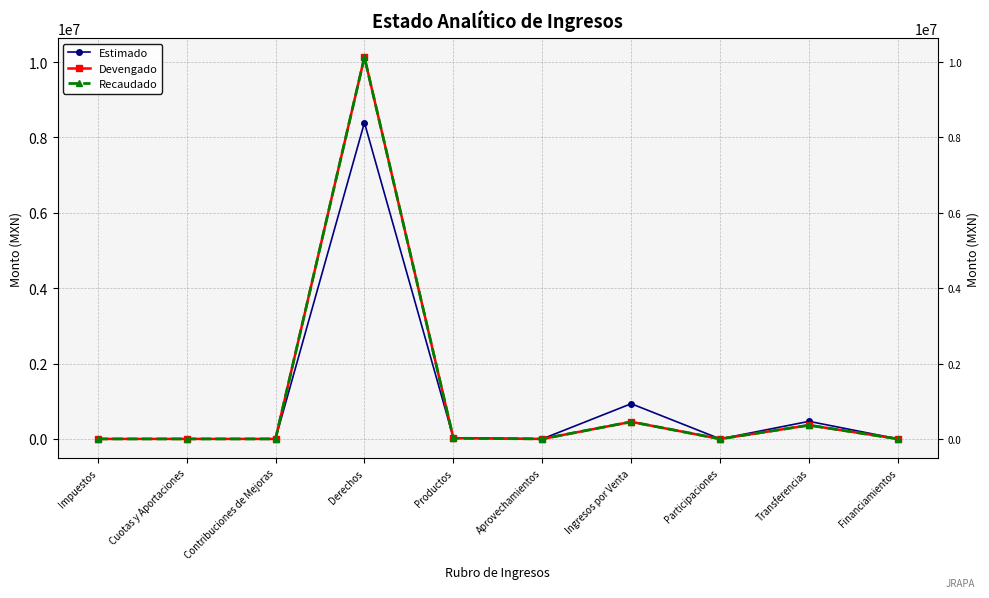

What position from the right is Impuestos?

10